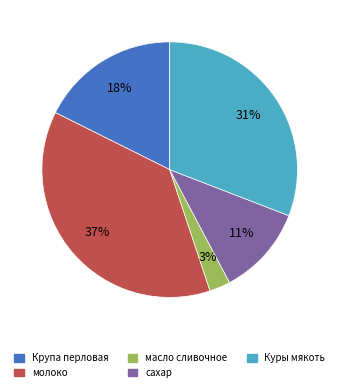

Does молоко represent more than half of the total?

No